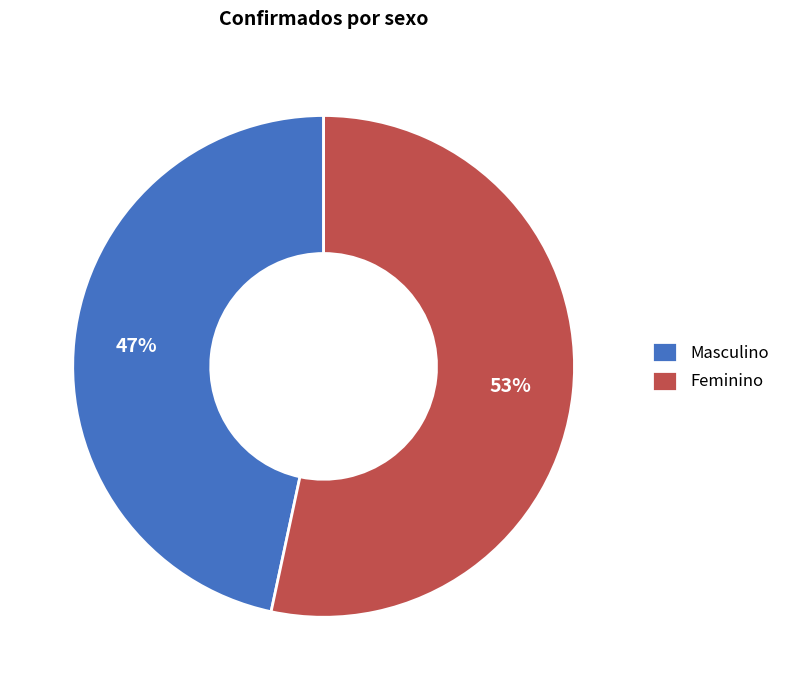

To the nearest percent, what is the combined percentage of Masculino and Feminino?

100%